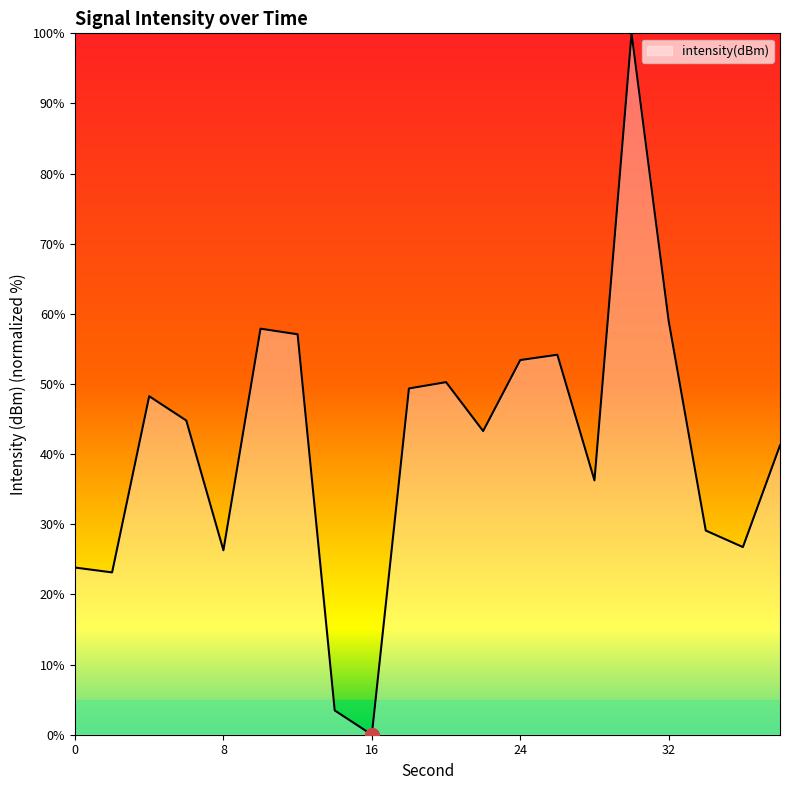

Count the number of categories in the chart.

20